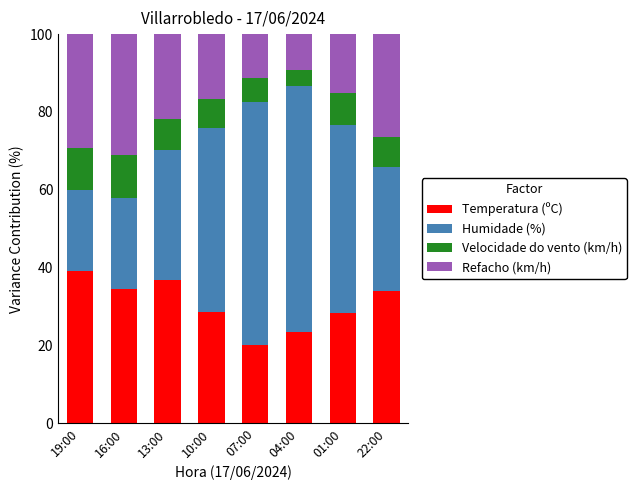

Are the bars horizontal?

No